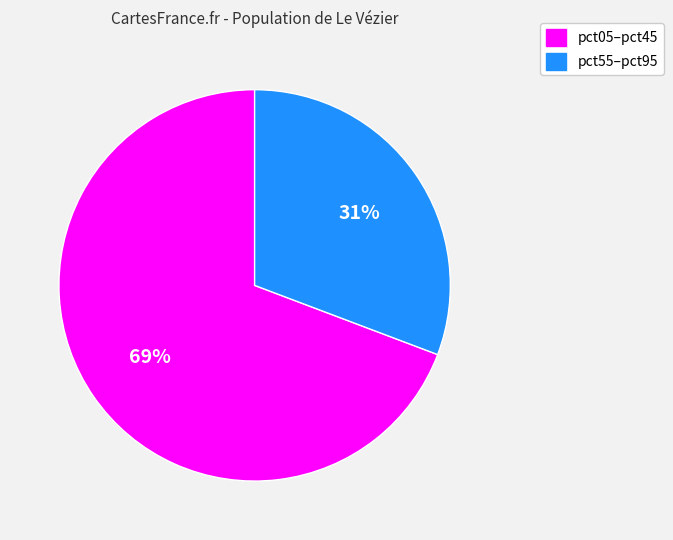

How many slices are in this pie chart?

2